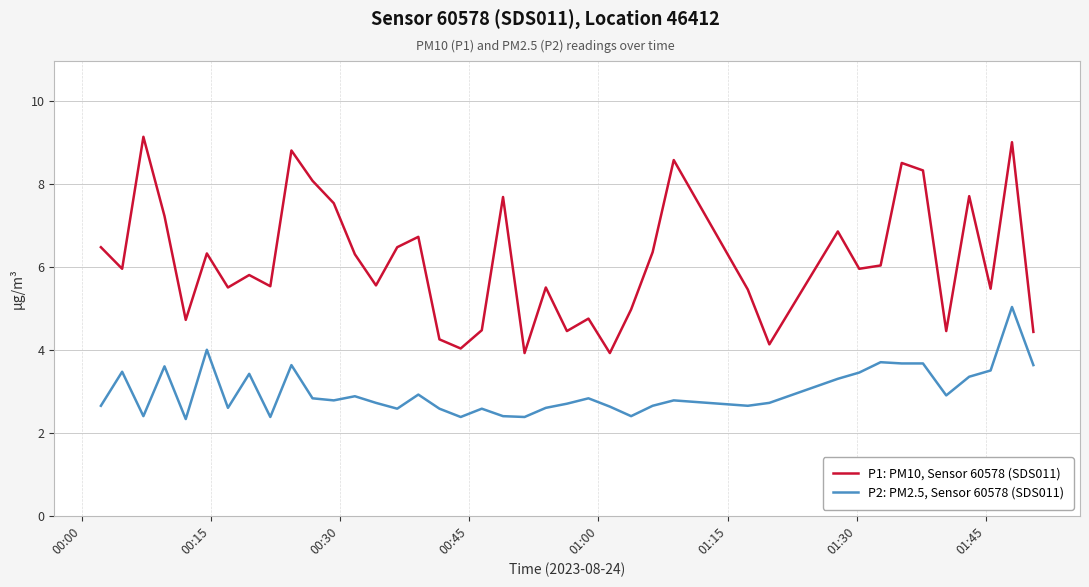

True or false: P2: PM2.5, Sensor 60578 (SDS011) and P1: PM10, Sensor 60578 (SDS011) intersect in this chart.

False